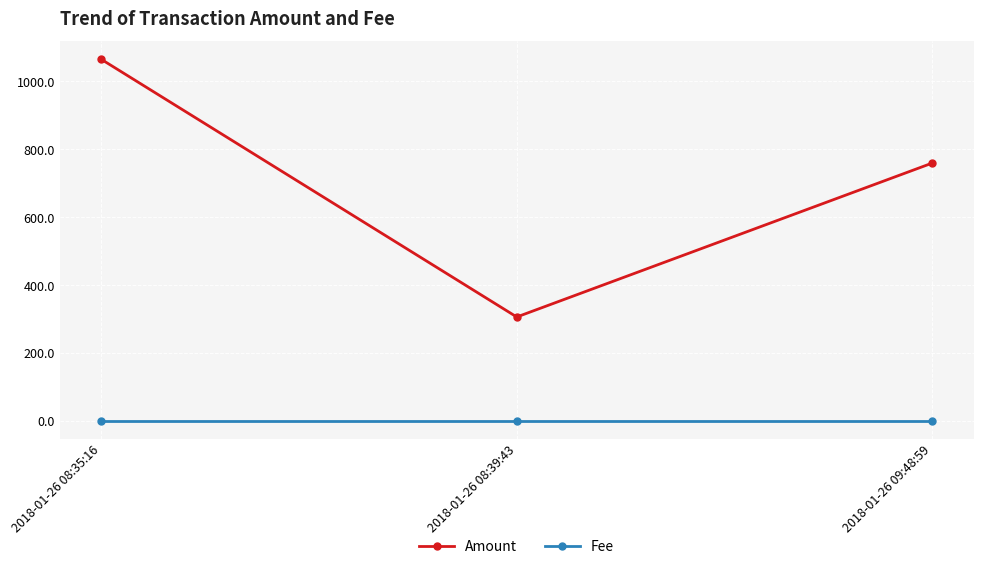

What are all the series names shown in the legend?

Amount, Fee